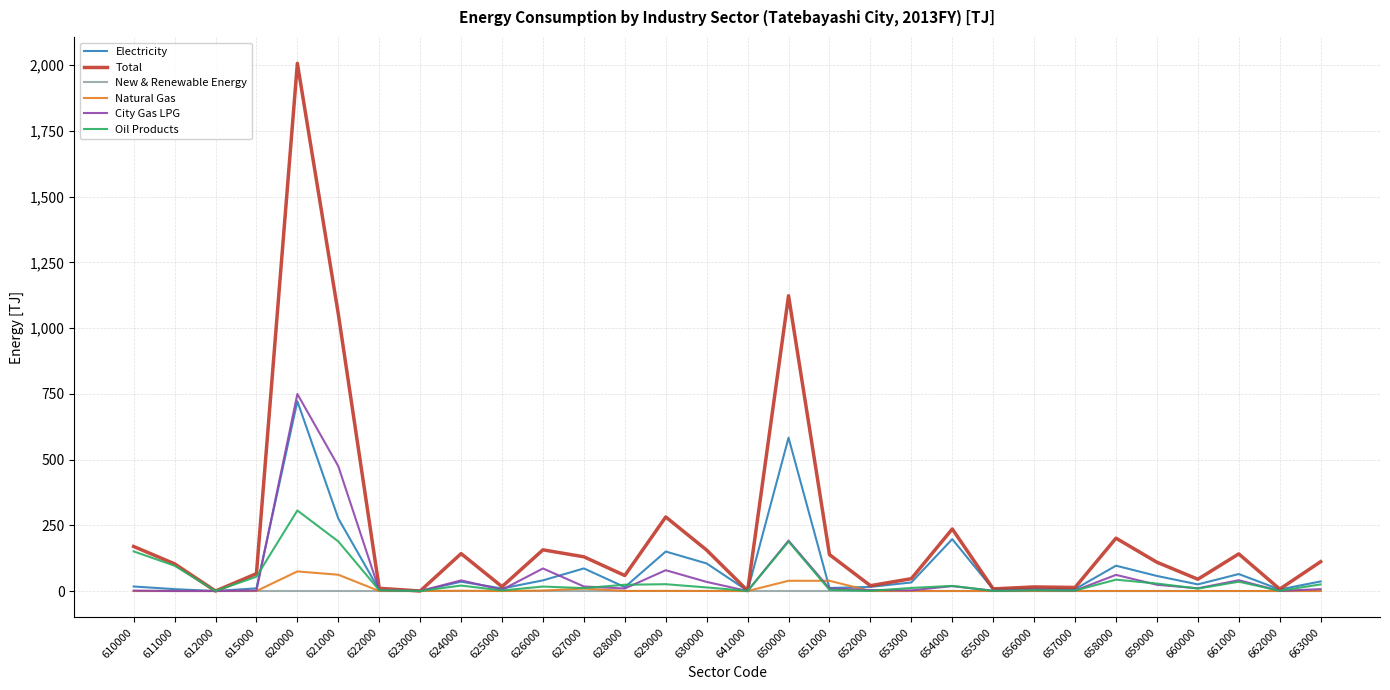

At which label is City Gas LPG closest to 374?

621000